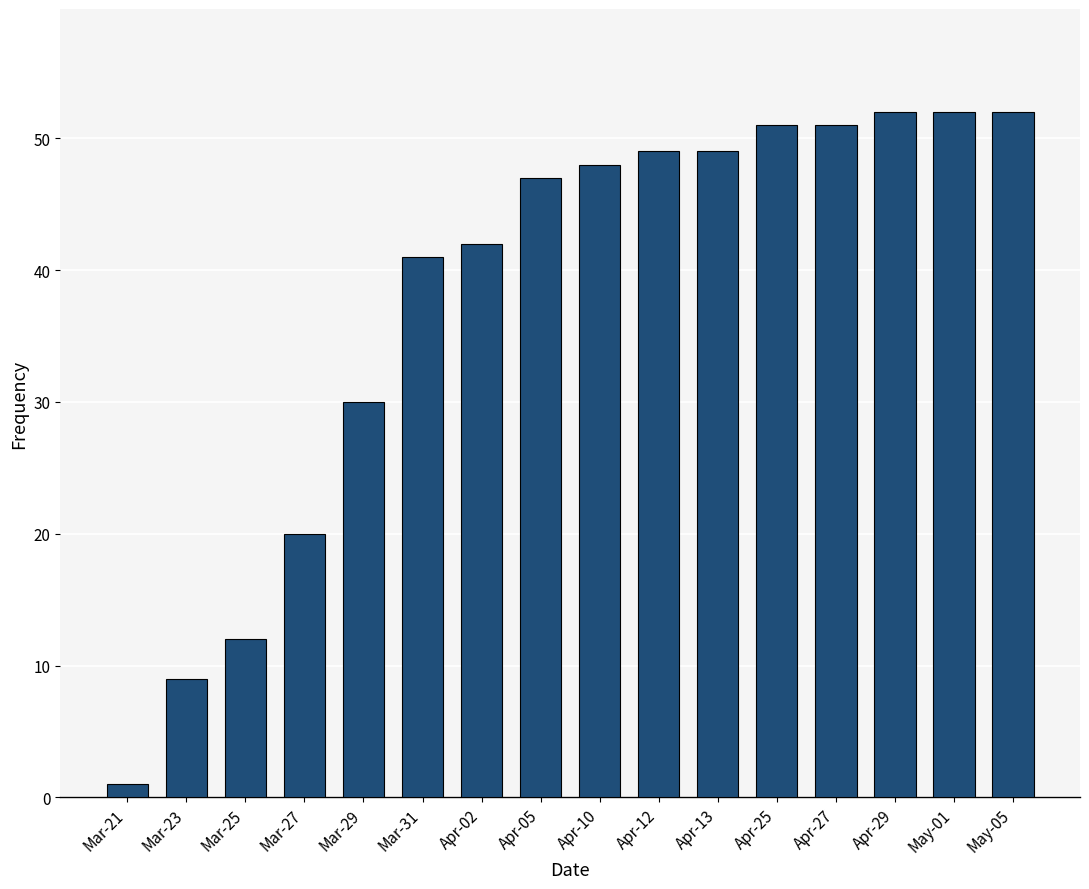

The chart shows a value of 49 at Apr-13. True or false?

True